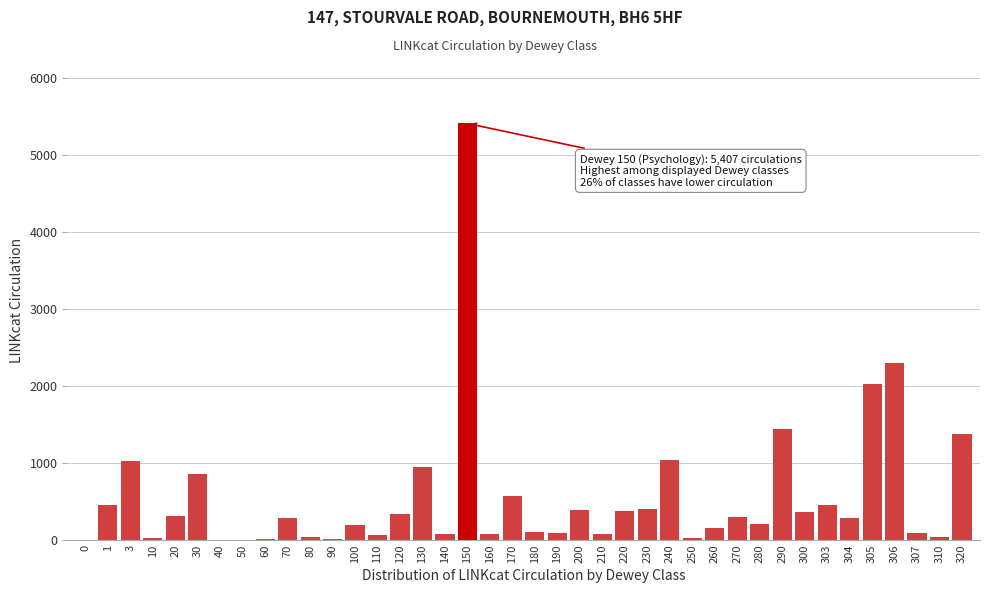

What is the sum of all values?

22244